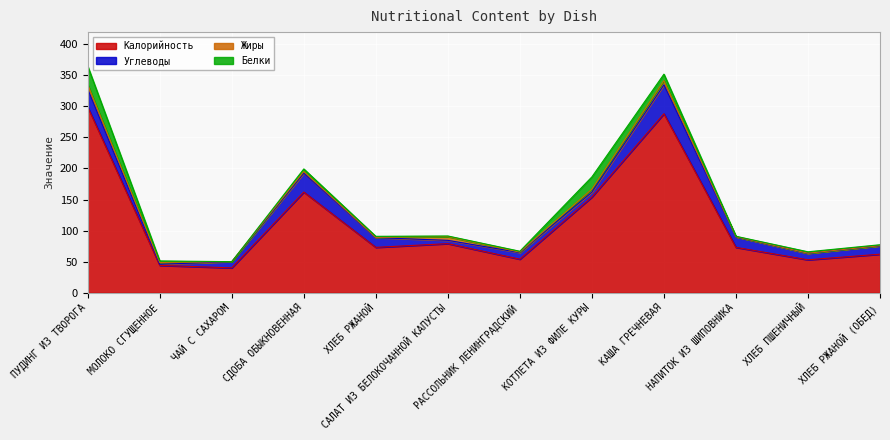

What is the difference between the Жиры values at ПУДИНГ ИЗ ТВОРОГА and НАПИТОК ИЗ ШИПОВНИКА?

7.0